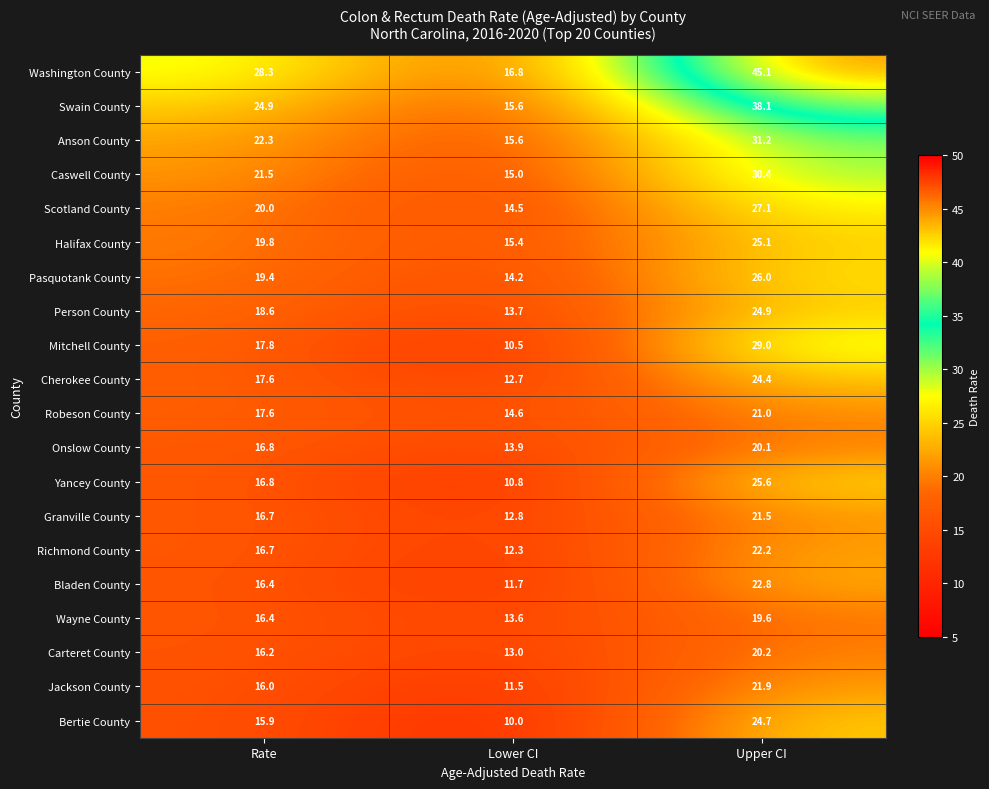

What is the total value across all series at Upper CI?

520.9